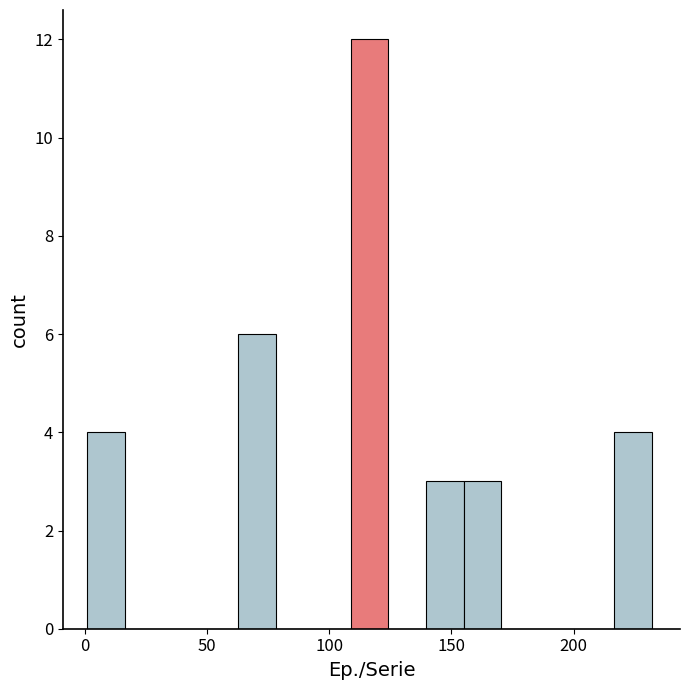

Read against the x-axis, roughly where is the centre of the tallest bar?

115